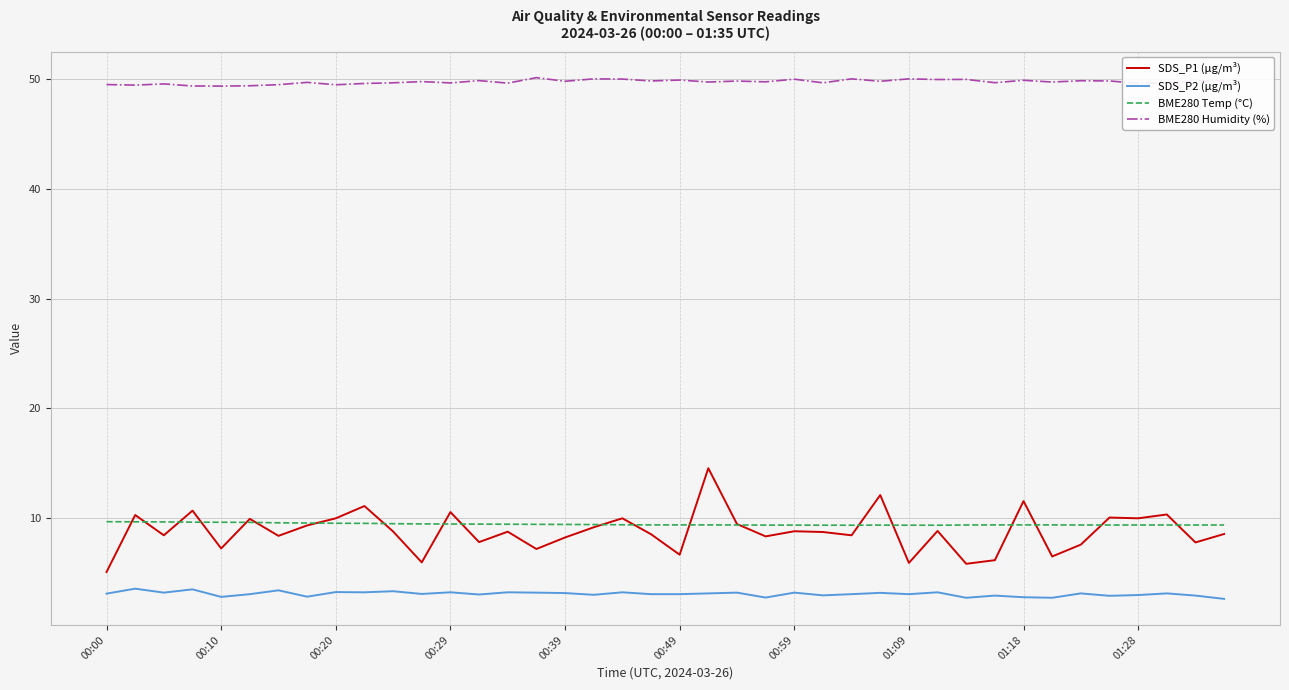

Which series has the widest spread of values?

SDS_P1 (µg/m³)